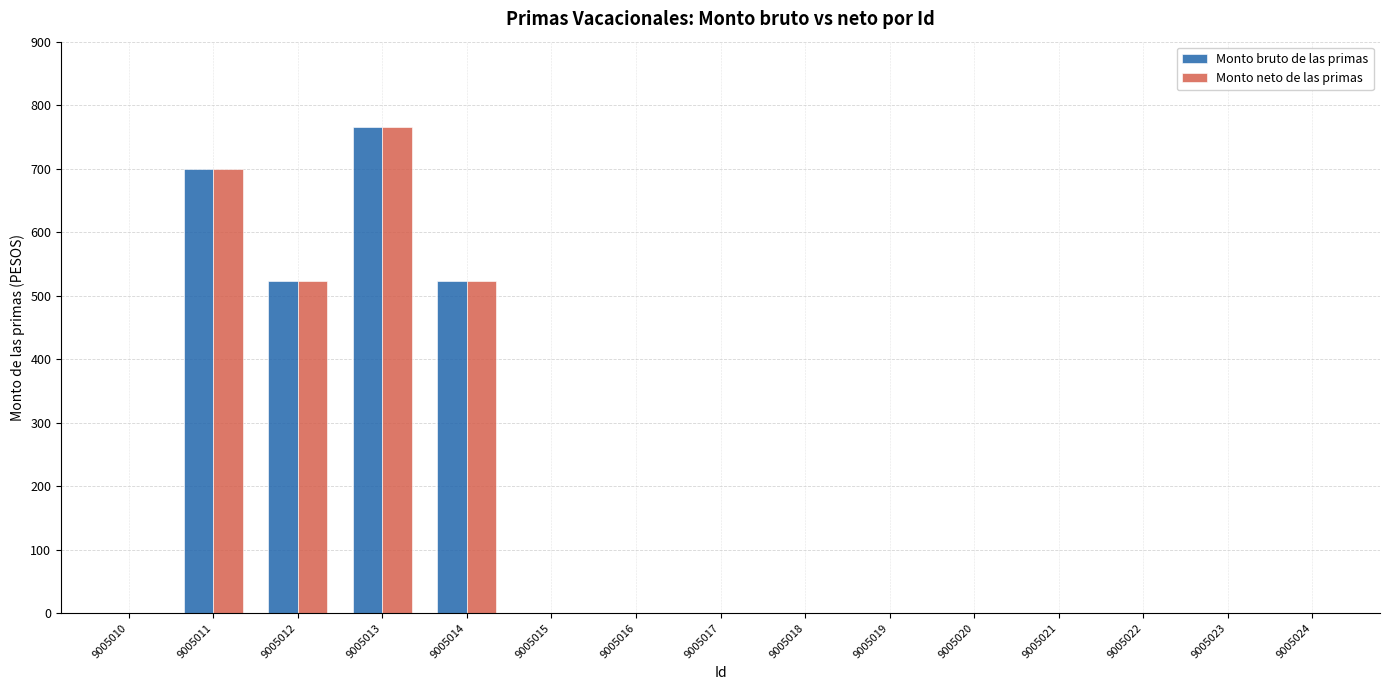

At which category does the chart reach its peak across all series?

9005013